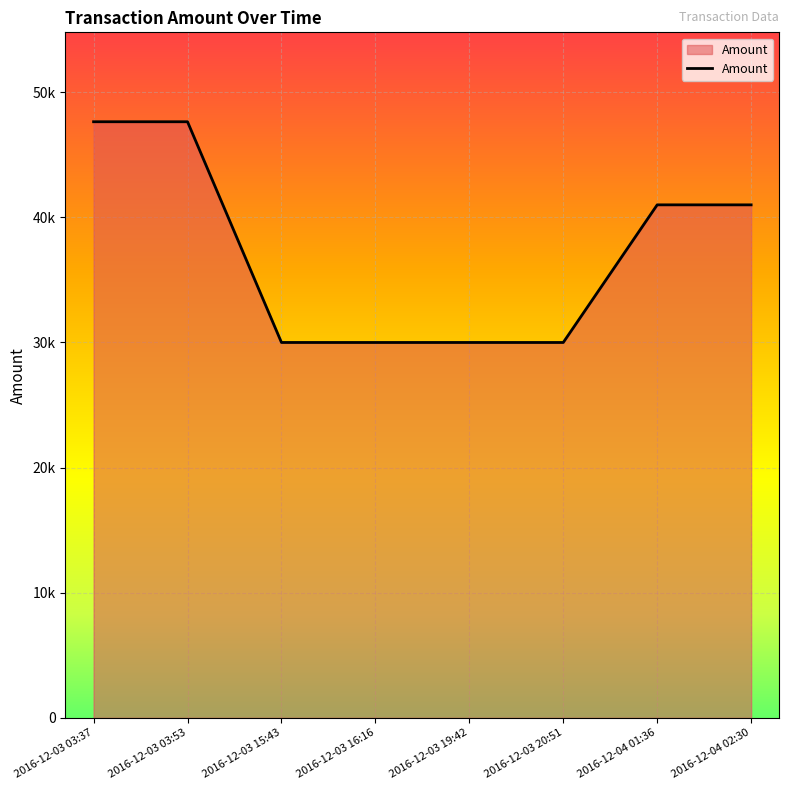

List the labels in order of value, smallest first.

2016-12-03 16:16, 2016-12-03 20:51, 2016-12-03 15:43, 2016-12-03 19:42, 2016-12-04 02:30, 2016-12-04 01:36, 2016-12-03 03:53, 2016-12-03 03:37